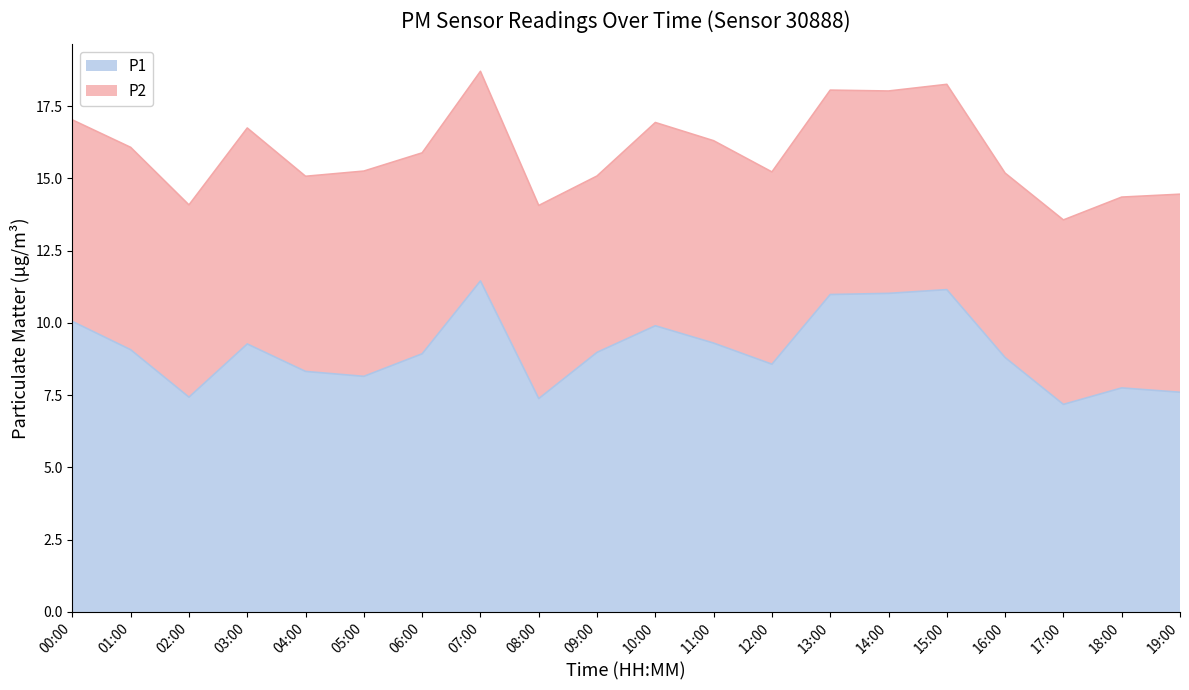

What is the sum of the values at 18:00 and 19:00?

15.3